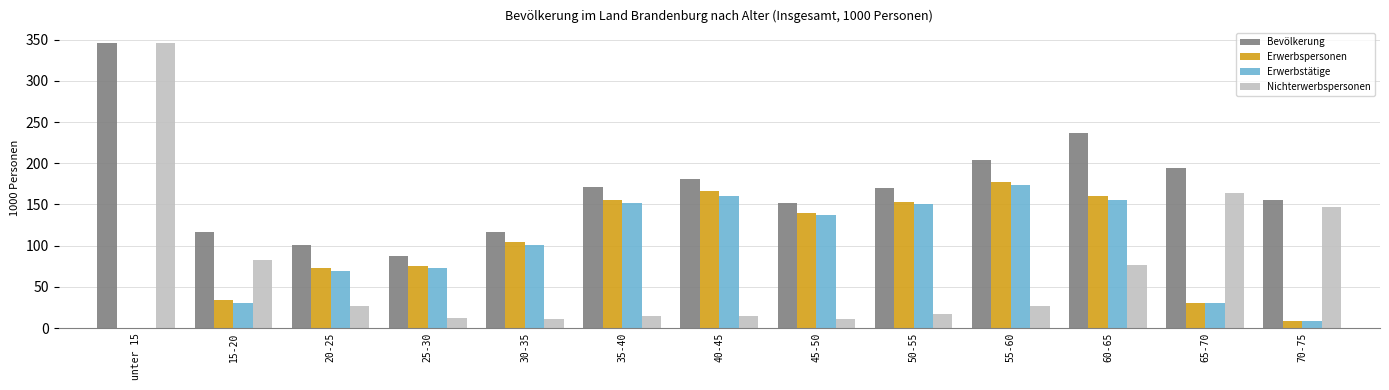

At which label is Nichterwerbspersonen closest to 178?

65-70